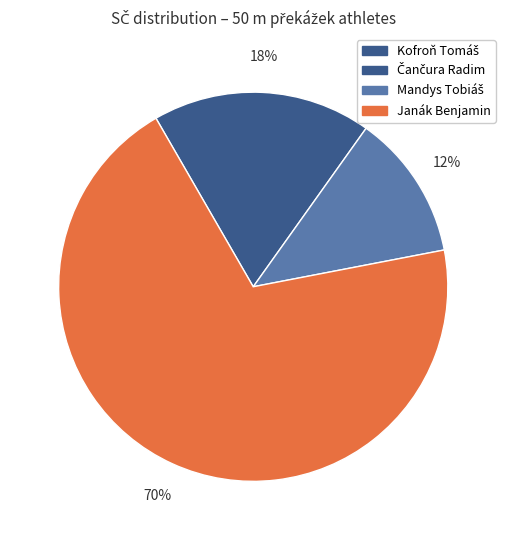

Which category has the biggest portion of the pie?

Janák Benjamin